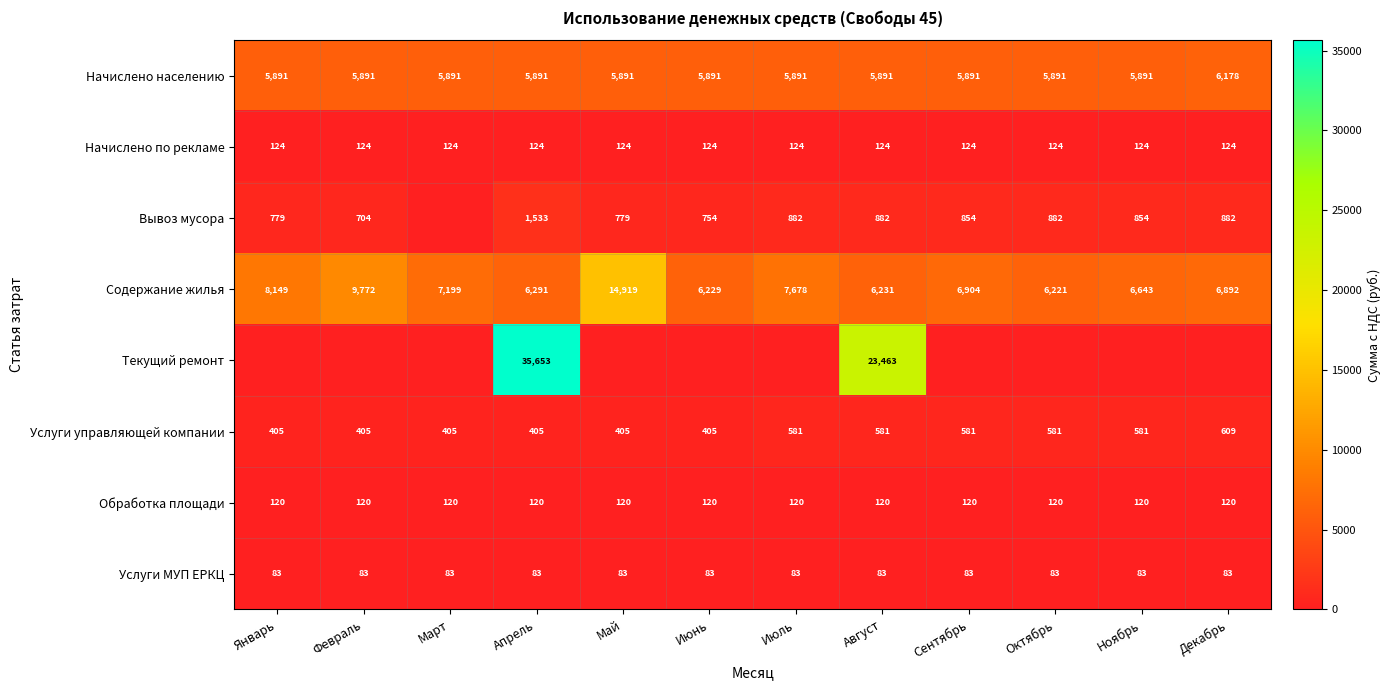

What is the total value across all series at Июль?

15358.2